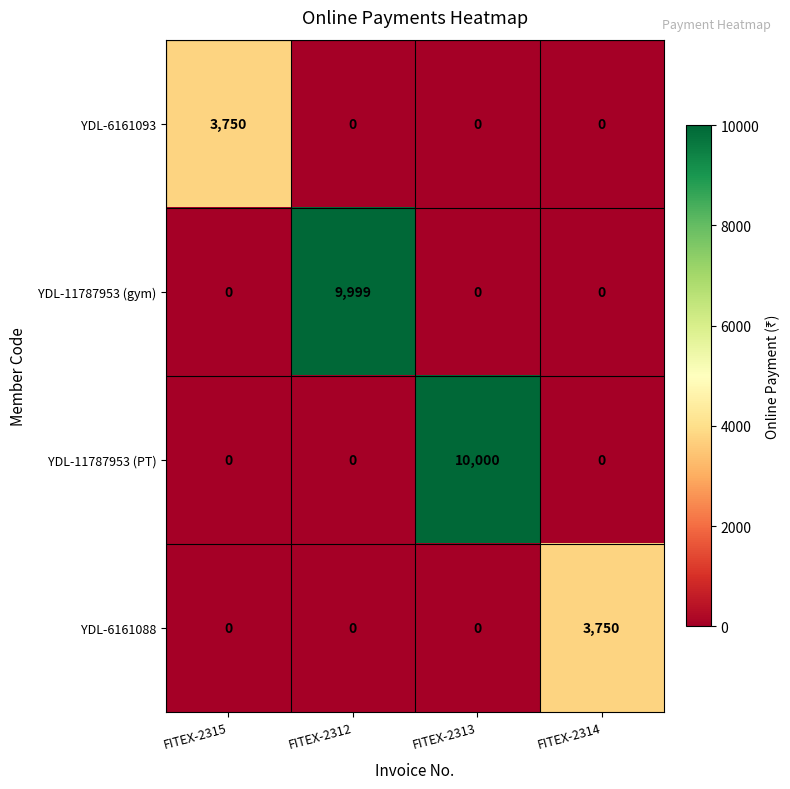

Which series has the largest range (max minus min)?

YDL-11787953 (PT)